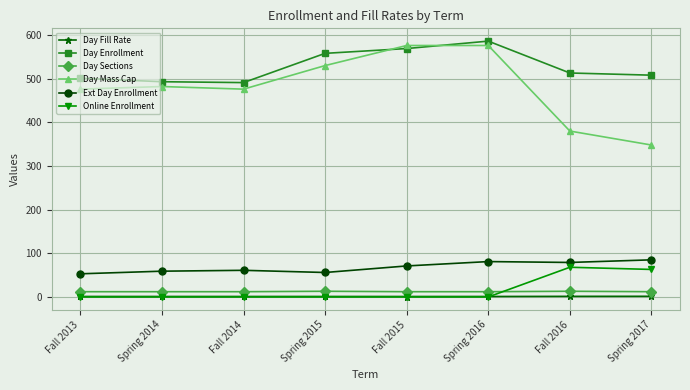

What is the value of the Day Sections point at the 8th from the left?

12.0